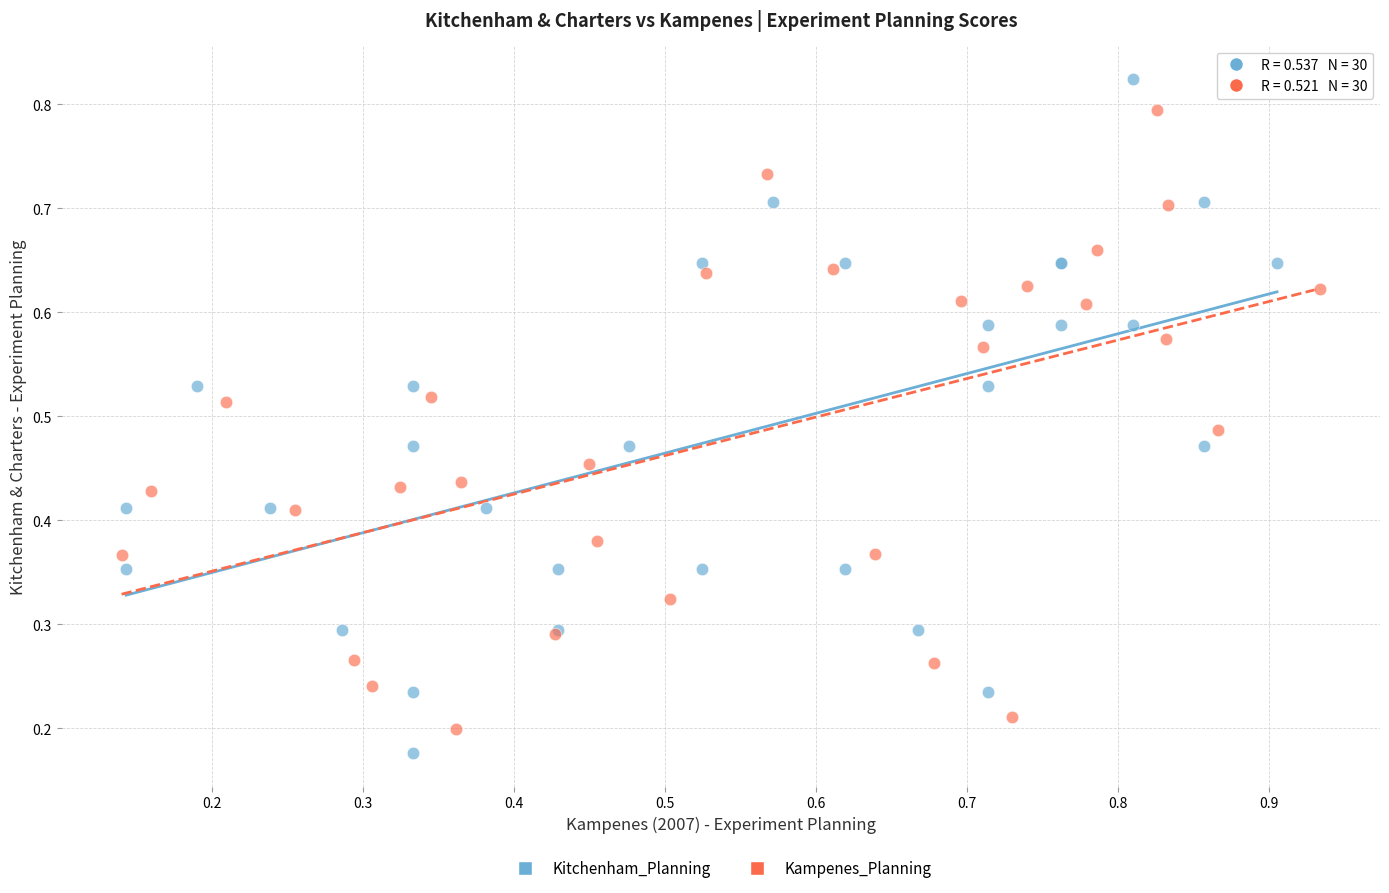

Which series has the largest Y range (max minus min)?

Kitchenham_Planning